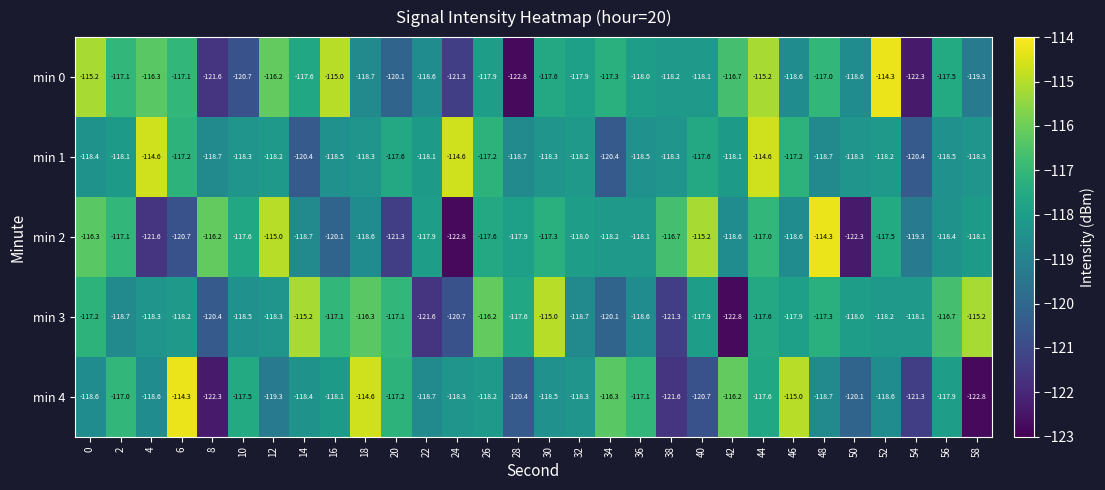

Rank the series by their average value, from lowest to highest.

min 4, min 2, min 3, min 0, min 1